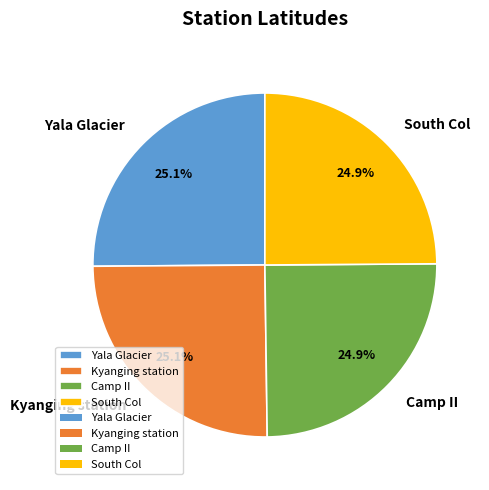

How many slices are in this pie chart?

4